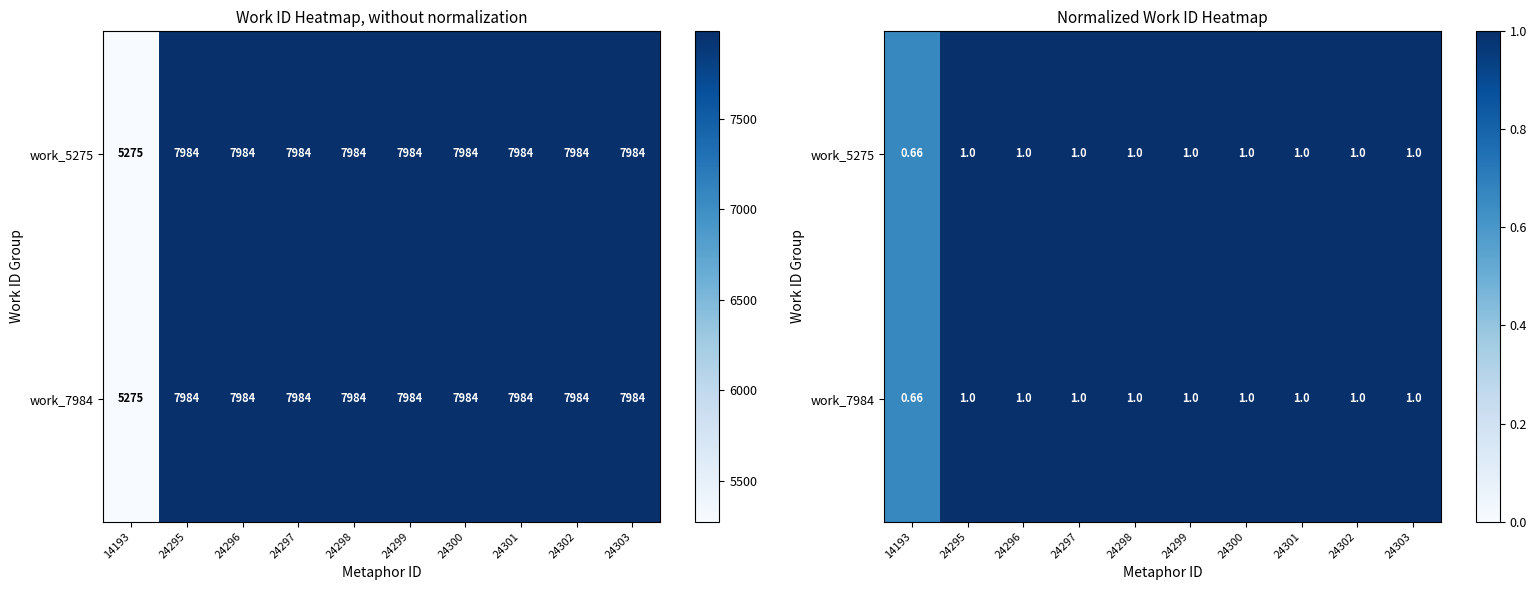

What is the sum of the work_5275 values at 24303 and 24299?

2.0